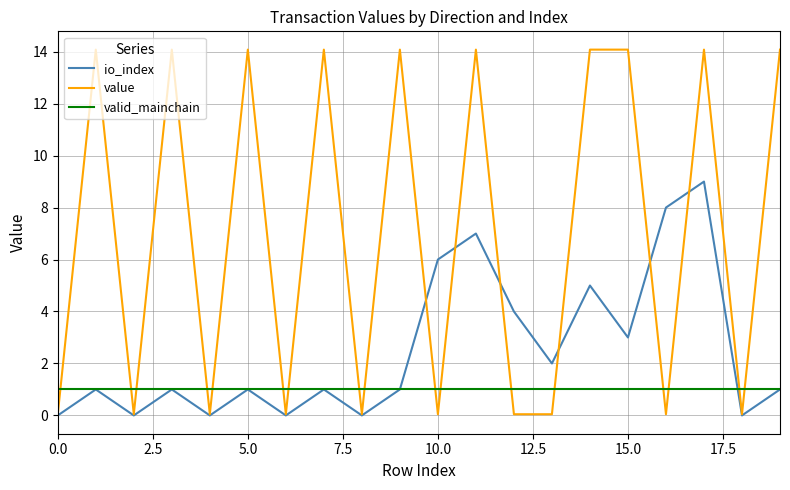

What is the maximum value shown in the chart?

14.1